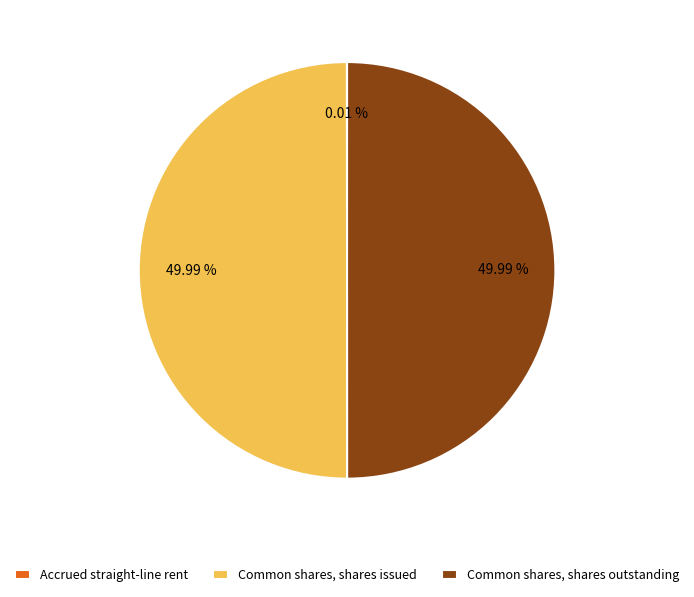

Do Common shares, shares outstanding and Common shares, shares issued together represent more than half of the pie?

Yes